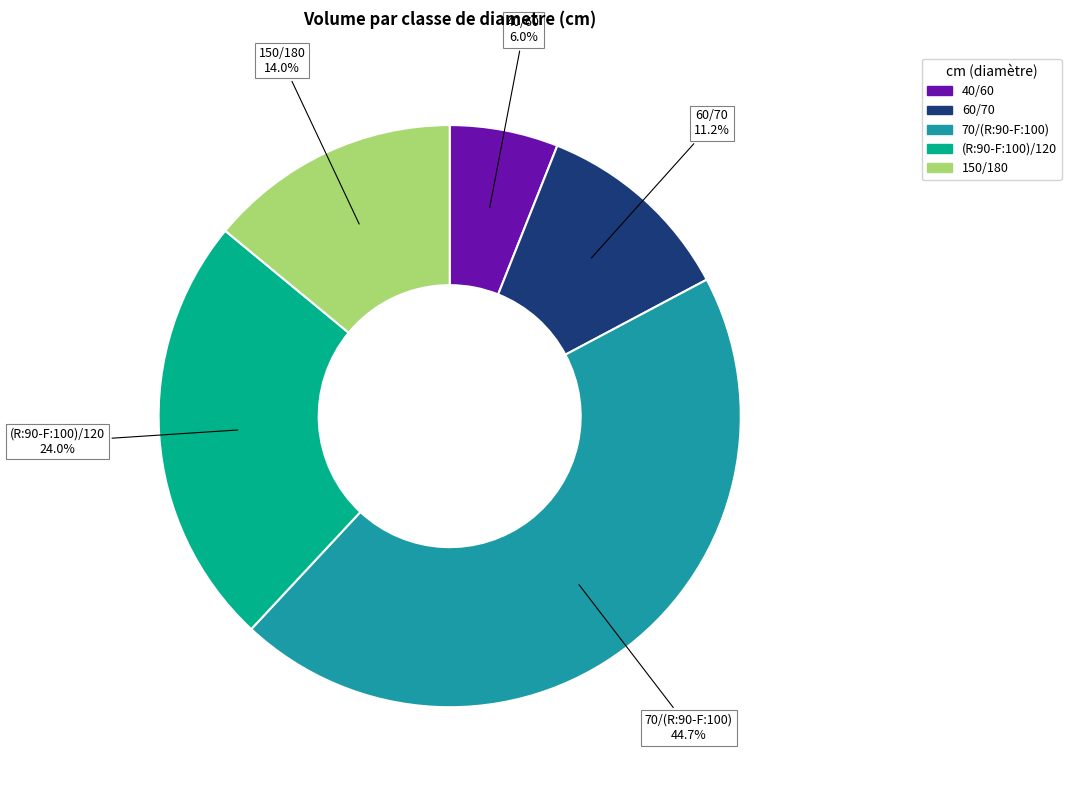

How many segments does this pie chart have?

5